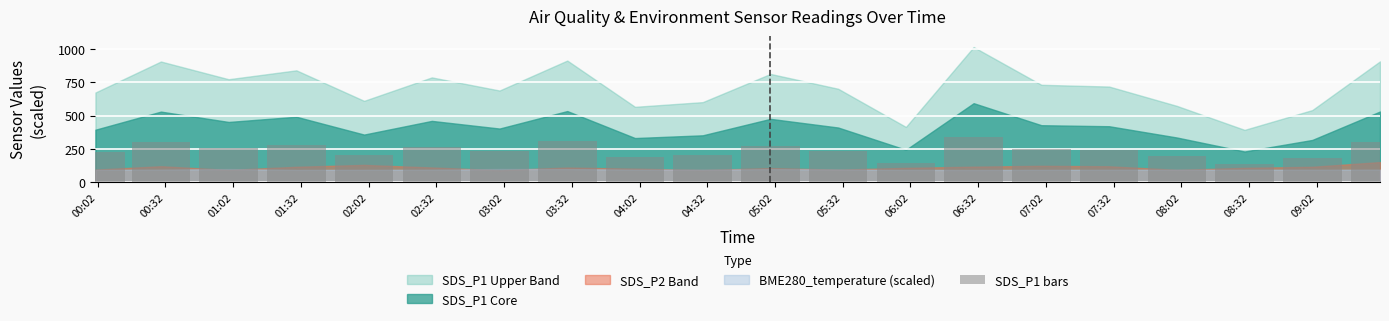

What is the value of the 14th bar from the left?

339.0